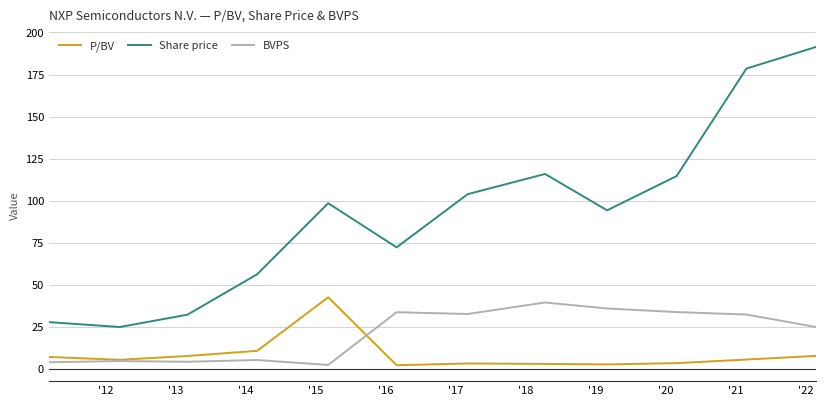

What is the maximum value for P/BV?

42.6